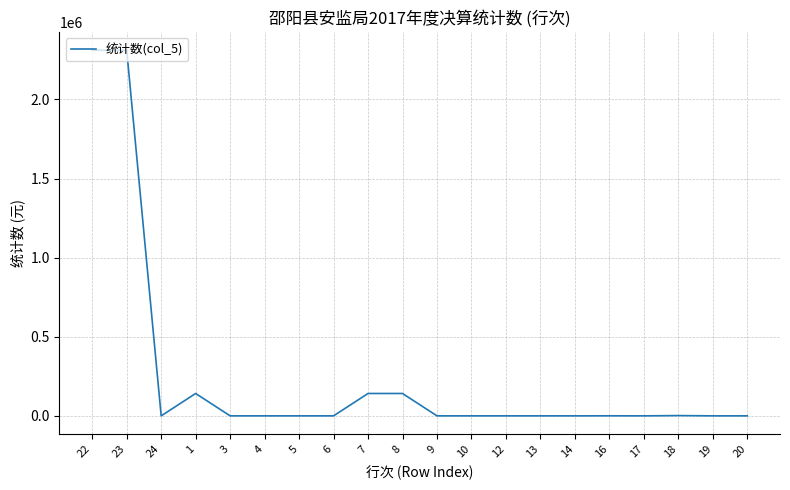

How many lines are shown in the chart?

1